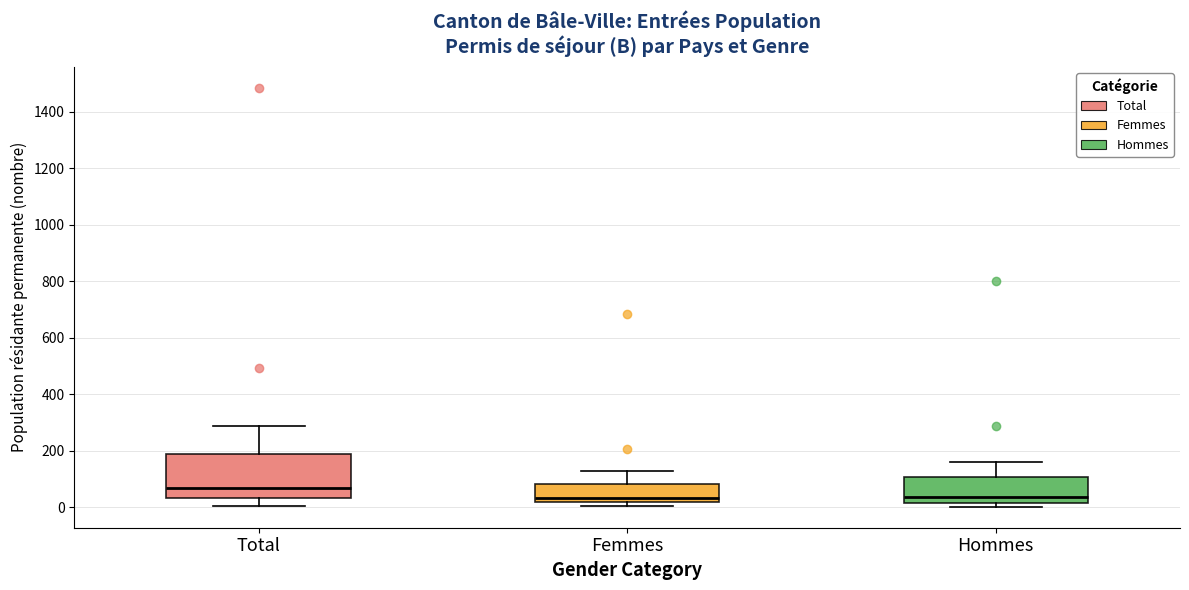

Reading left to right, read every box against the y-axis: the position of its median line, the range the box covers, and the ends of its whiskers. The values are not printed on the chart, so give them approximately, as read against the axis.

Total: median 60, box 40 to 180, whiskers 0 to 280
Femmes: median 40, box 20 to 80, whiskers 0 to 120
Hommes: median 40, box 20 to 100, whiskers 0 to 160